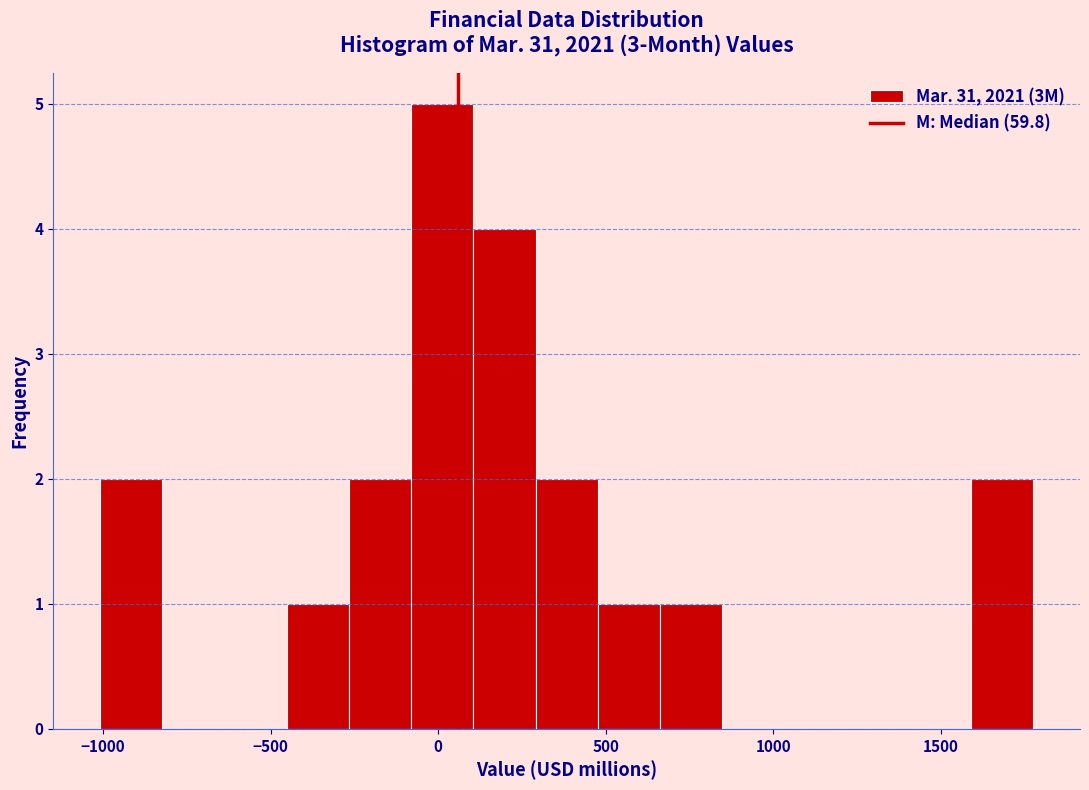

Around what value on the x-axis is the tallest bar? Give the approximate position of its centre, as read against the axis.

0